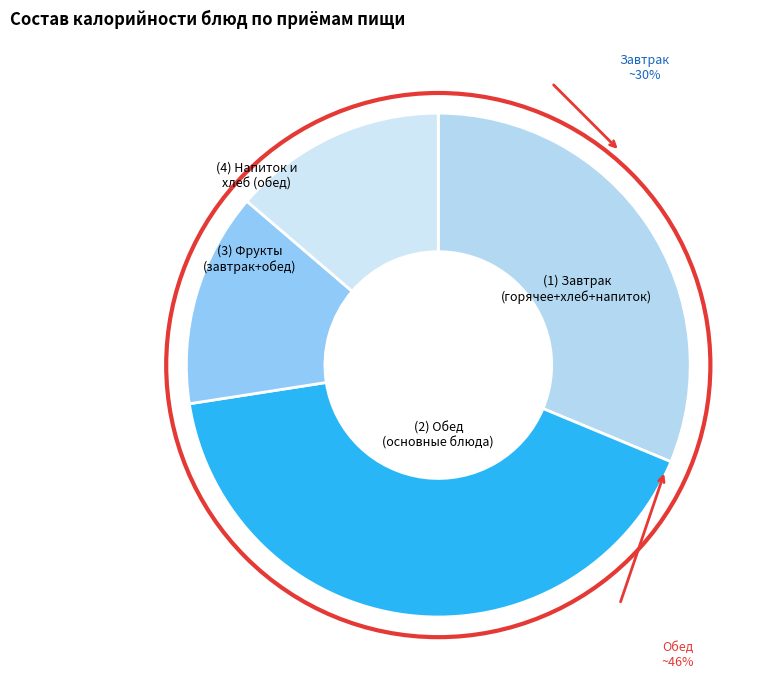

Do (3) Фрукты (завтрак+обед) and (4) Напиток и хлеб (обед) together represent more than half of the pie?

No